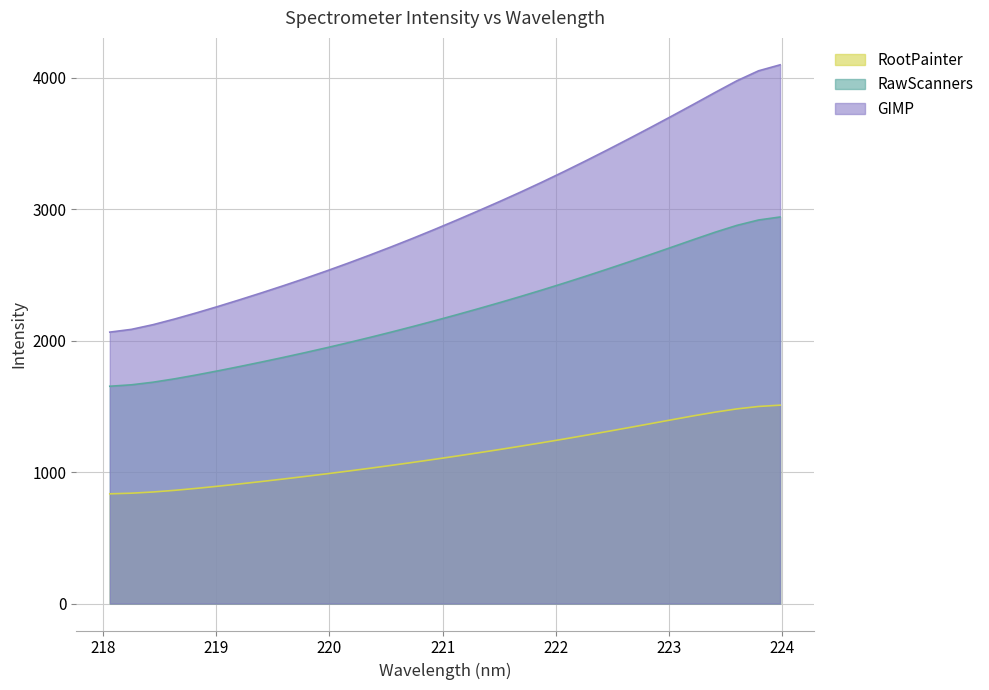

How many values are below 2913?

16